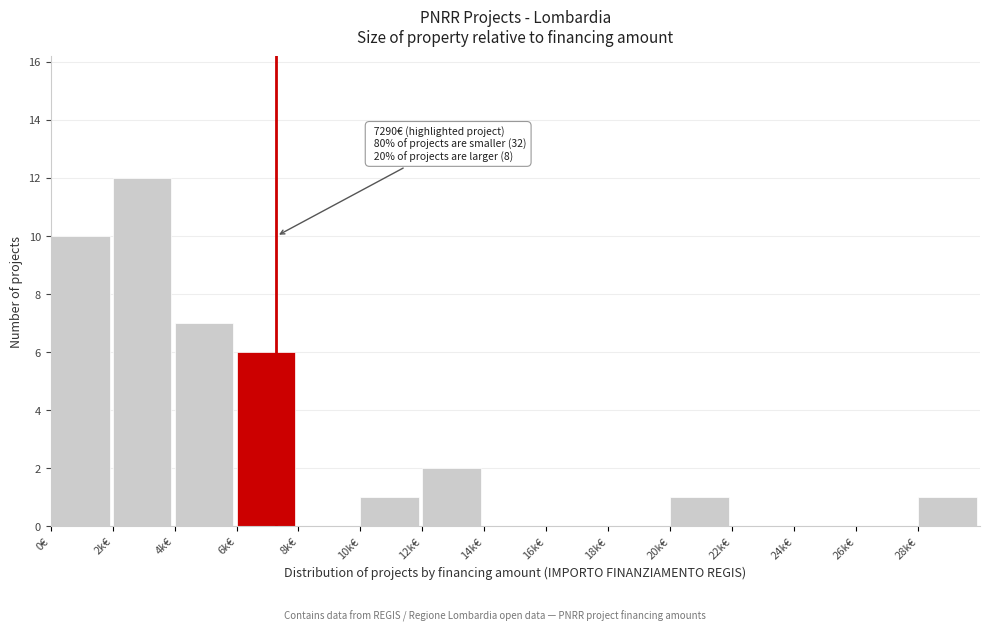

Reading left to right, transcribe all the data shown in this chart.

0€=10	2k€=12	4k€=7	6k€=6	8k€=0	10k€=1	12k€=2	14k€=0	16k€=0	18k€=0	20k€=1	22k€=0	24k€=0	26k€=0	28k€=1